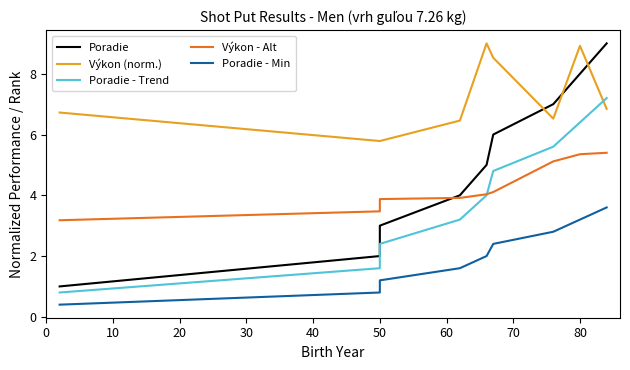

What is the value of the Poradie - Min point at the 3rd from the left?

1.2